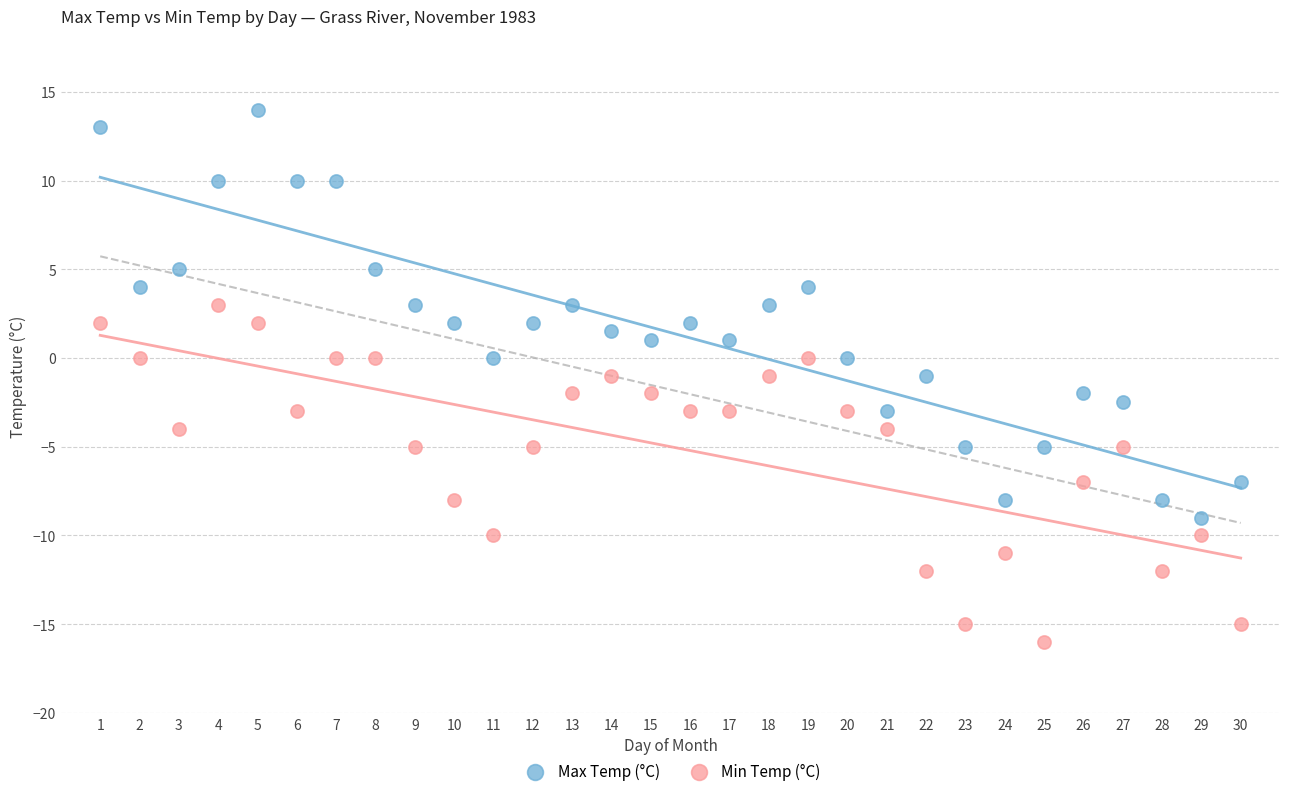

What is the X range (max minus min) for the scatter plot?

29.0